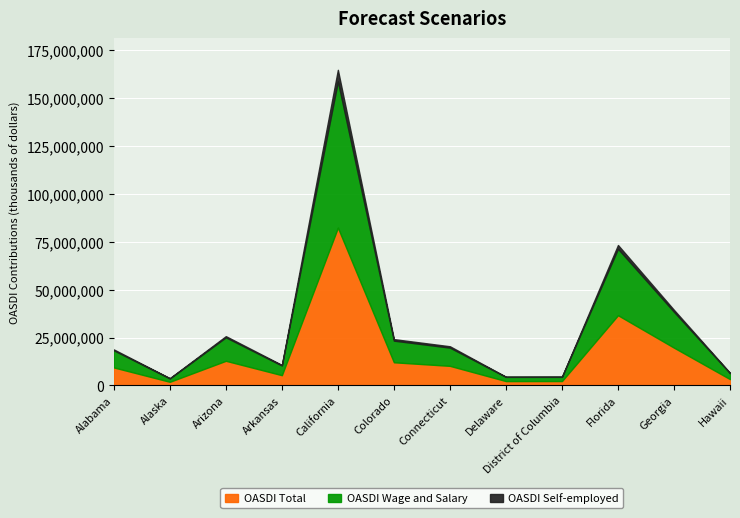

Reading left to right, extract all data points from this chart.

OASDI Total: Alabama=9402757	Alaska=1900162	Arizona=12869969	Arkansas=5358741	California=82407426	Colorado=12094662	Connecticut=10227435	Delaware=2272417	District of Columbia=2293648	Florida=36669712	Georgia=19721769	Hawaii=3289953
OASDI Wage and Salary: Alabama=8940421	Alaska=1776403	Arizona=12257054	Arkansas=5057968	California=76406125	Colorado=11302347	Connecticut=9514901	Delaware=2190165	District of Columbia=2174508	Florida=34707603	Georgia=18716400	Hawaii=3111118
OASDI Self-employed: Alabama=462336	Alaska=123759	Arizona=612915	Arkansas=300773	California=6001301	Colorado=792315	Connecticut=712534	Delaware=82253	District of Columbia=119139	Florida=1962109	Georgia=1005370	Hawaii=178836